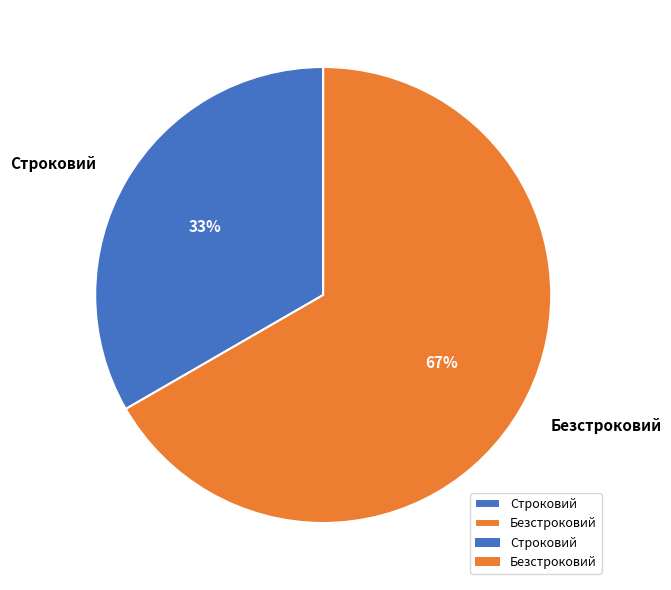

Is it true that Строковий is 45% of the pie?

False